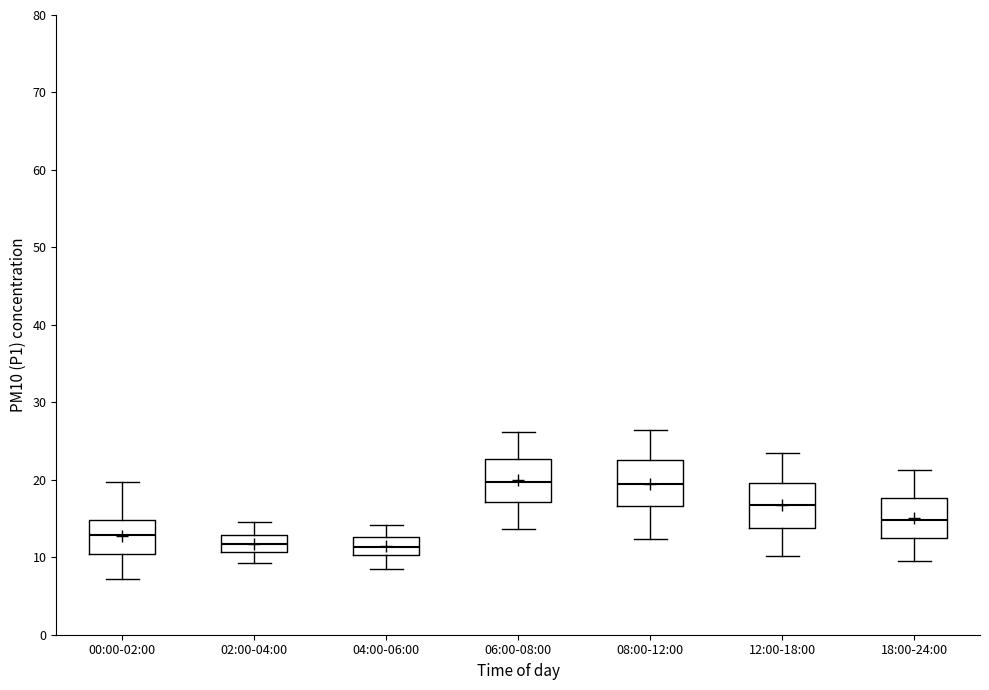

Reading left to right, read every box against the y-axis: the position of its median line, the range the box covers, and the ends of its whiskers. The values are not printed on the chart, so give them approximately, as read against the axis.

00:00-02:00: median 13, box 10 to 15, whiskers 7 to 20
02:00-04:00: median 12, box 11 to 13, whiskers 9 to 15
04:00-06:00: median 11, box 10 to 13, whiskers 9 to 14
06:00-08:00: median 20, box 17 to 23, whiskers 14 to 26
08:00-12:00: median 19, box 17 to 23, whiskers 12 to 26
12:00-18:00: median 17, box 14 to 20, whiskers 10 to 23
18:00-24:00: median 15, box 13 to 18, whiskers 10 to 21